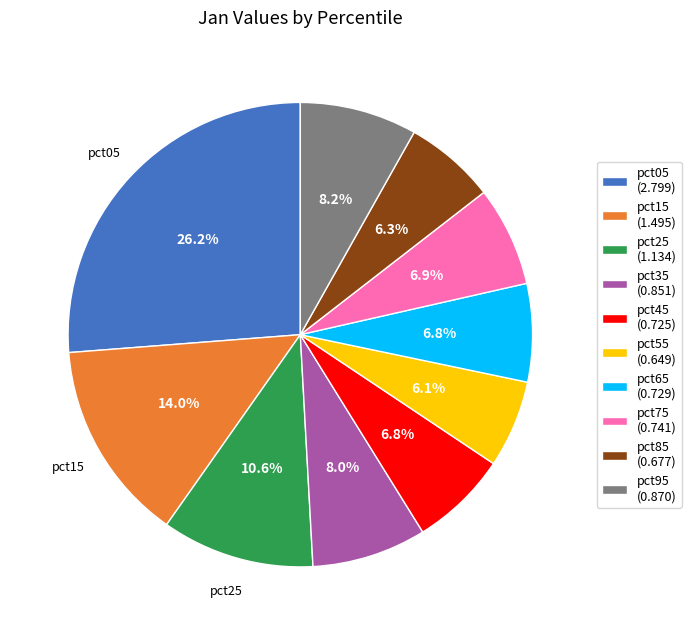

Does any single category account for the majority?

No